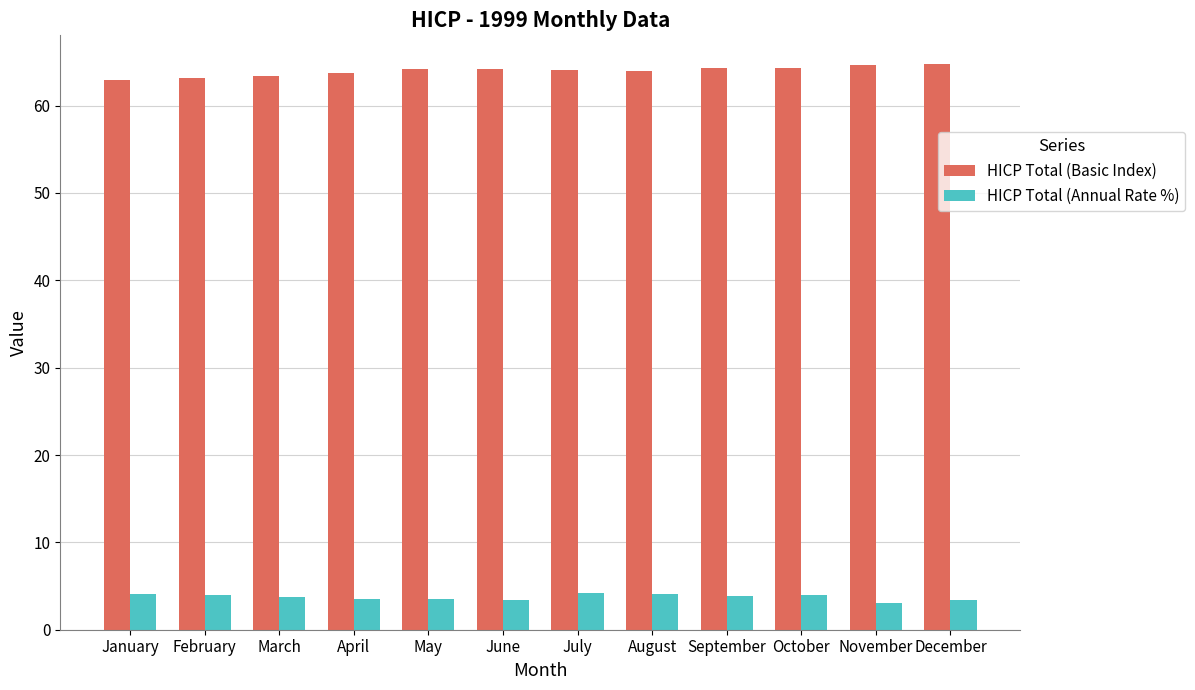

The value of HICP Total (Basic Index) at February is 95.1. True or false?

False